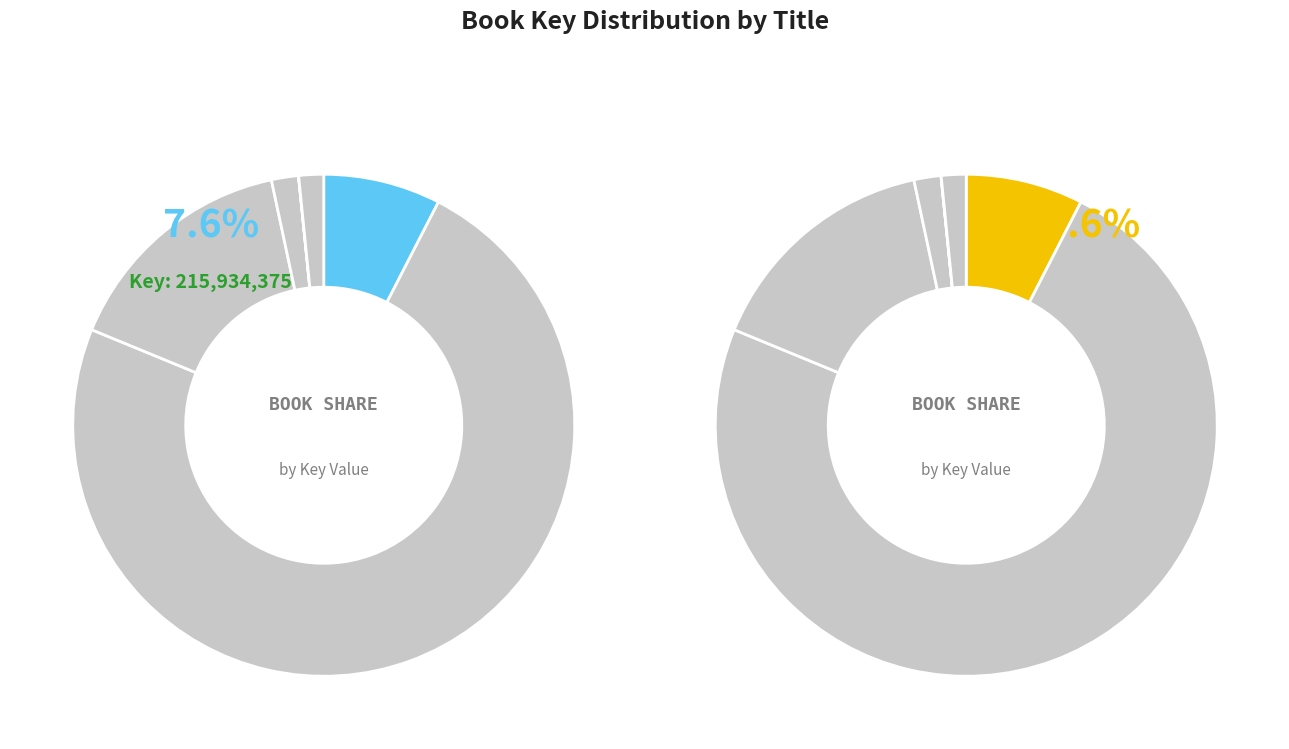

Which category accounts for the majority?

Anna, Banana, and the Little Lost Kitten